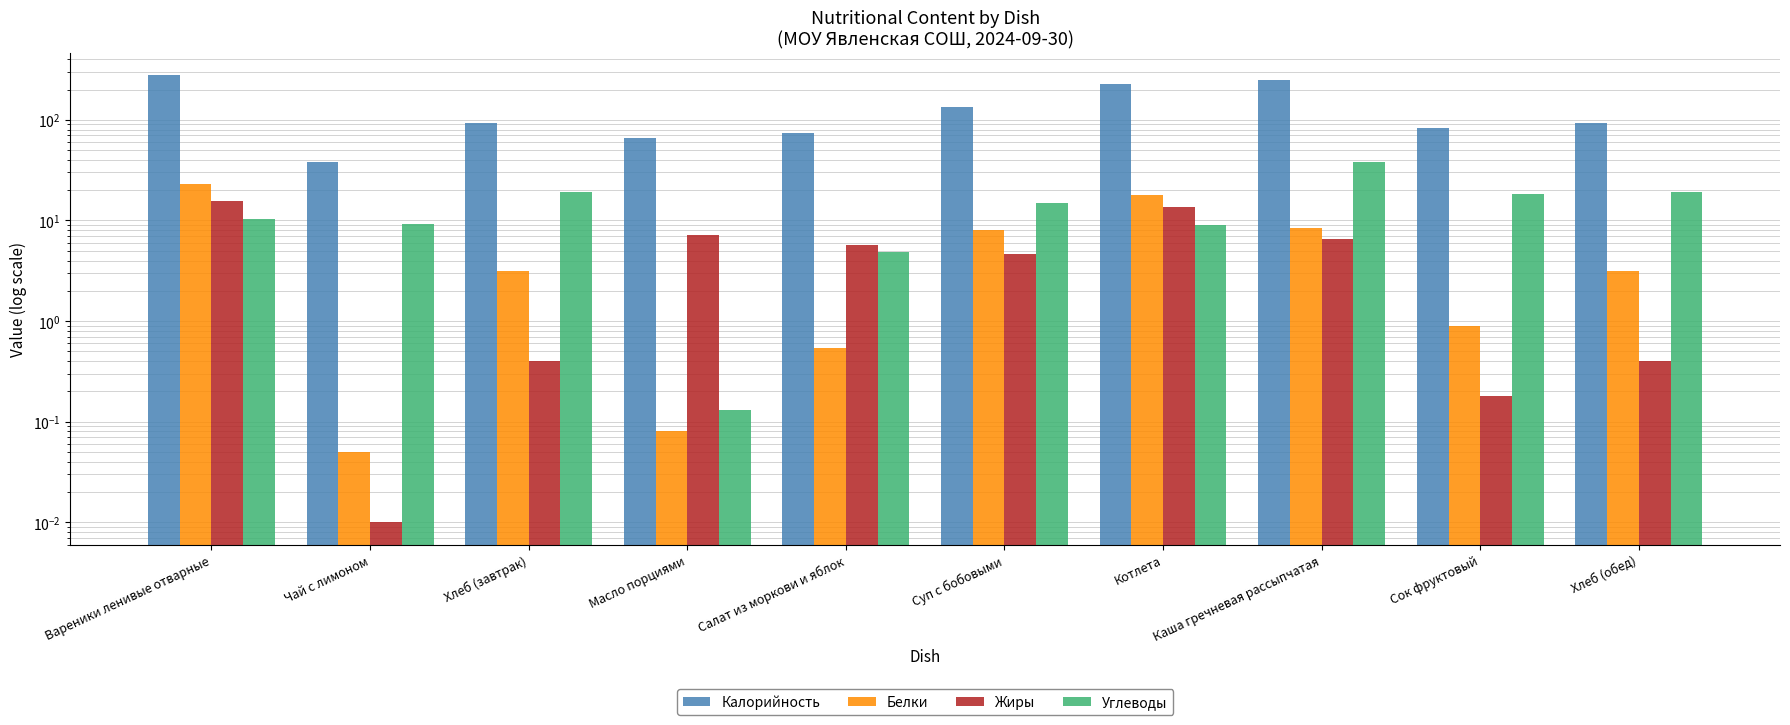

What position from the right is Суп с бобовыми?

5